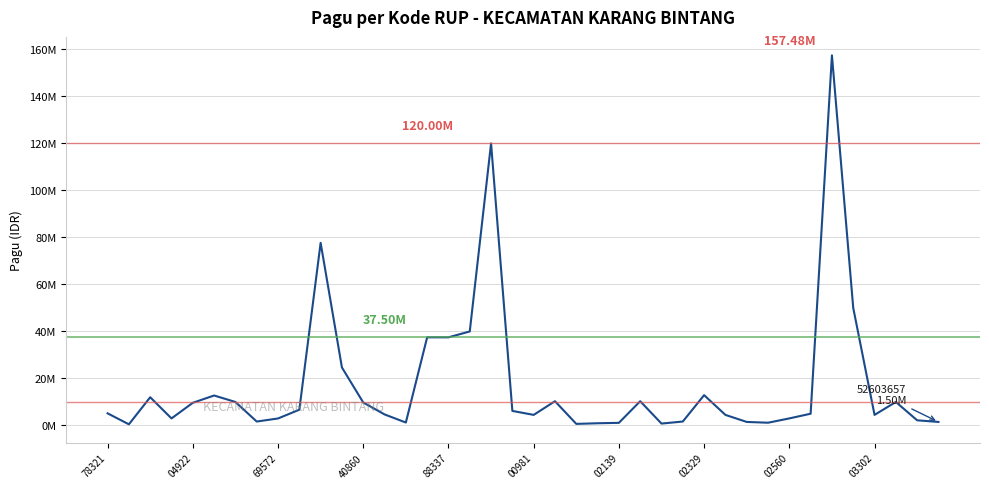

What is the label of the 32nd point from the left?

31